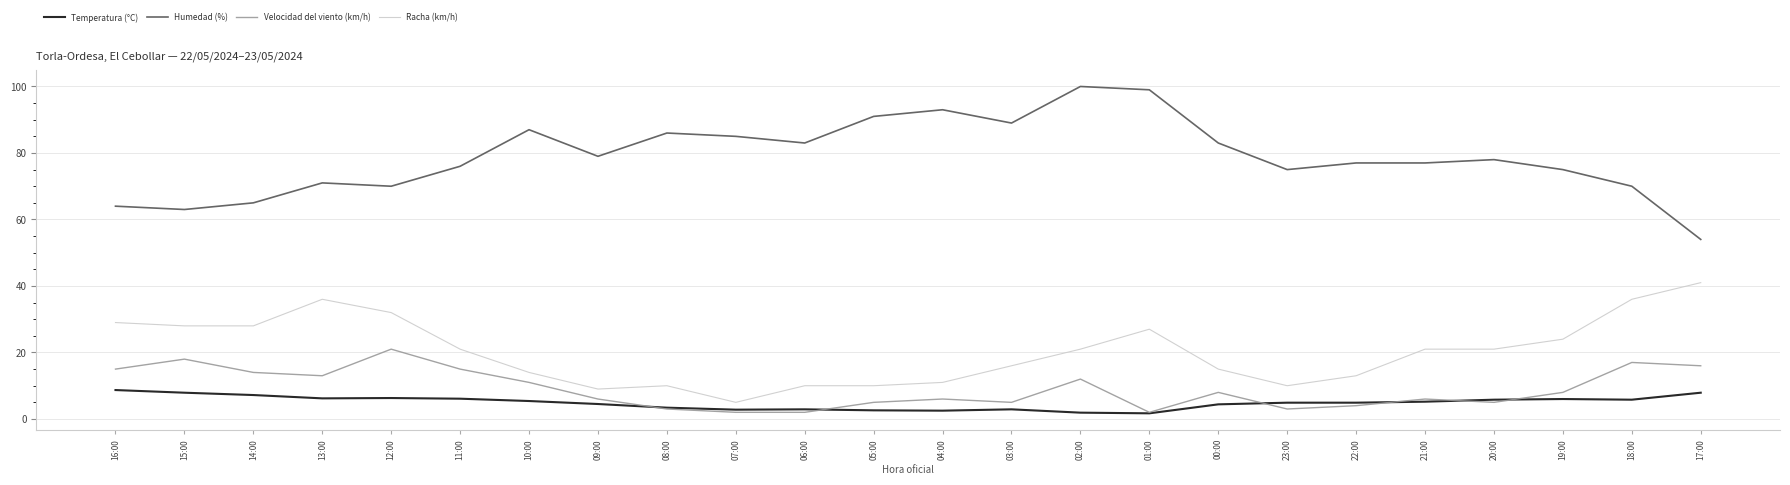

What is the sum of the Humedad (%) values at 23:00 and 02:00?

175.0